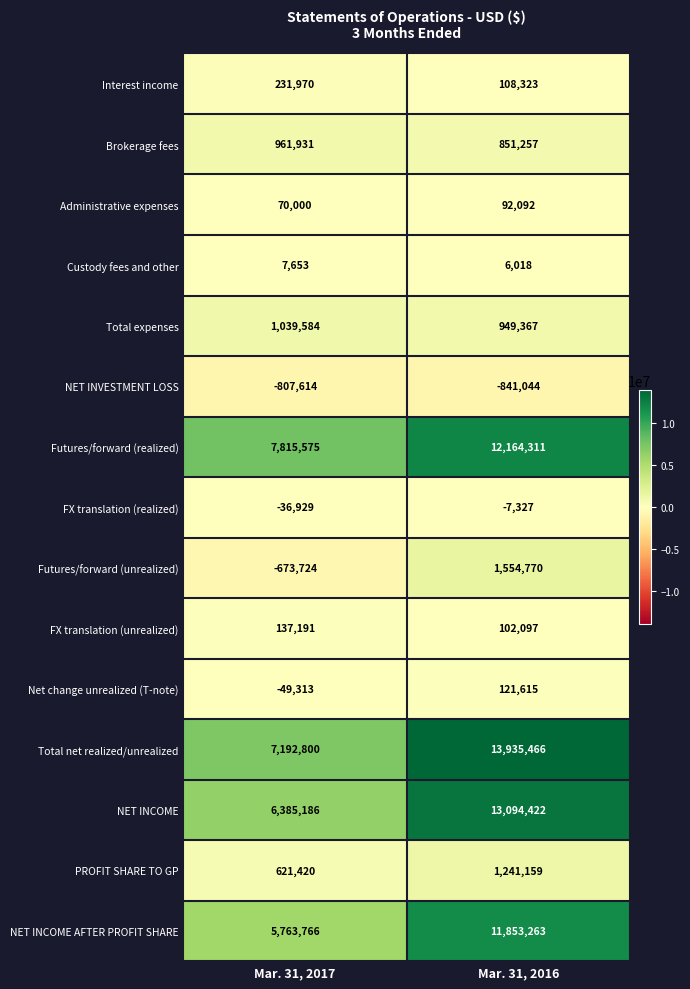

What is the difference between the highest and lowest values at Mar. 31, 2016?

14776510